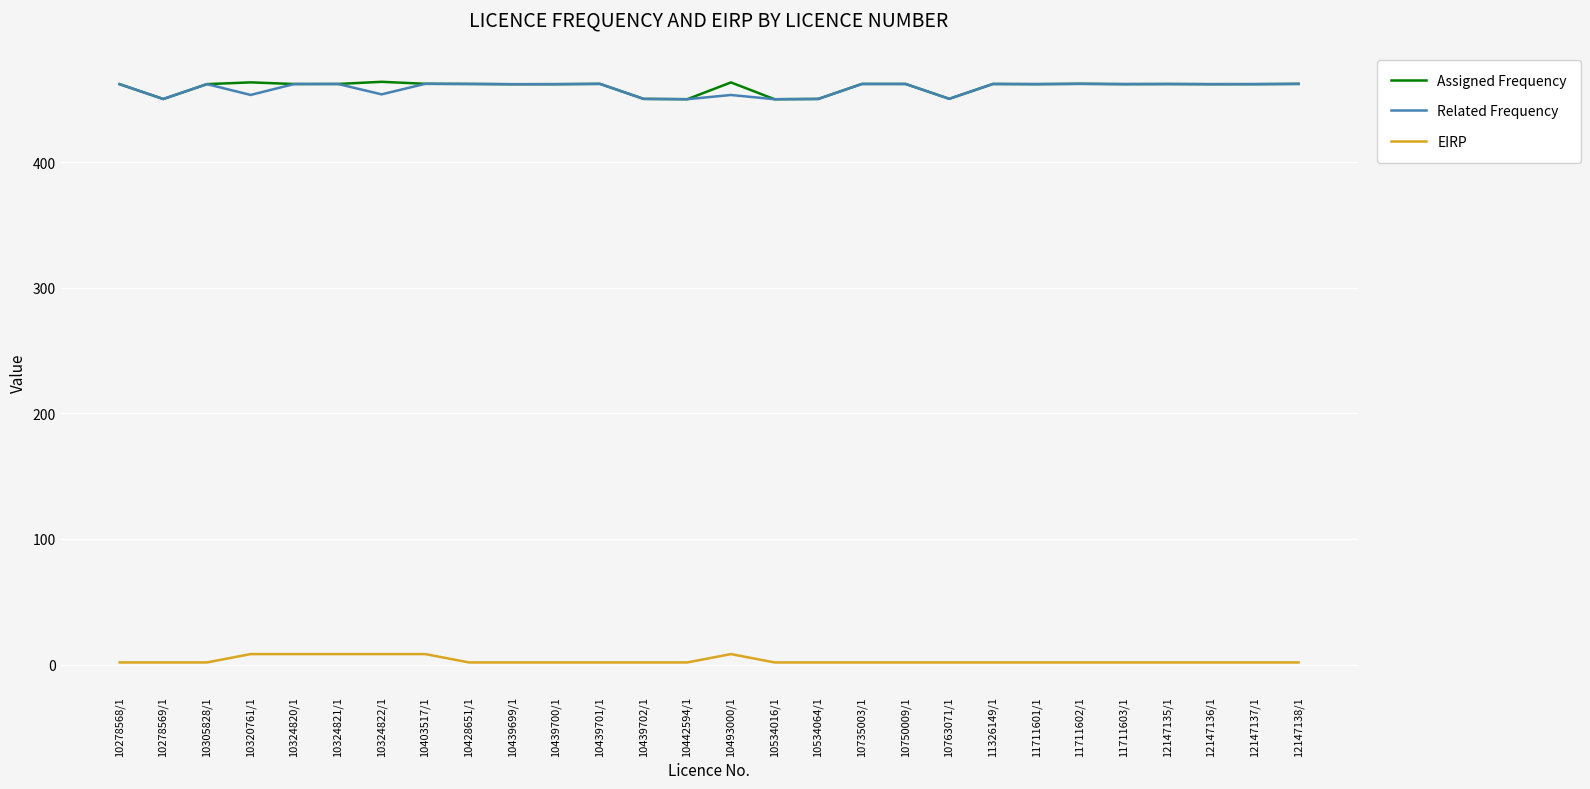

What is the difference between the highest and lowest values at 11326149/1?

460.6